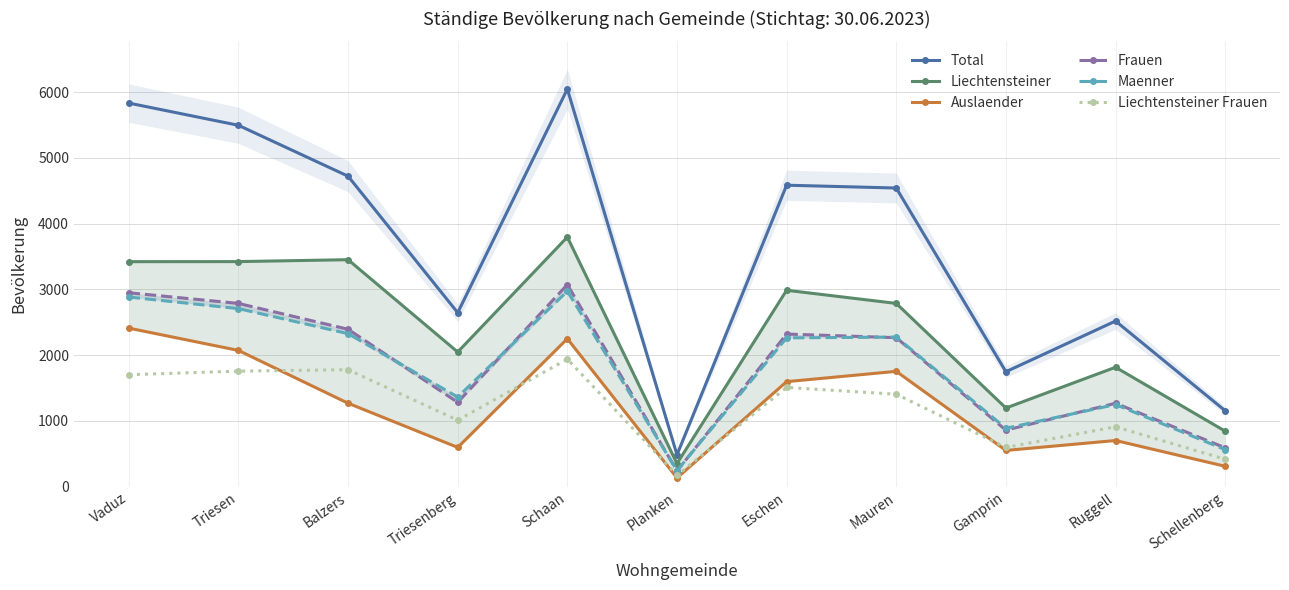

What position from the right is Planken?

6